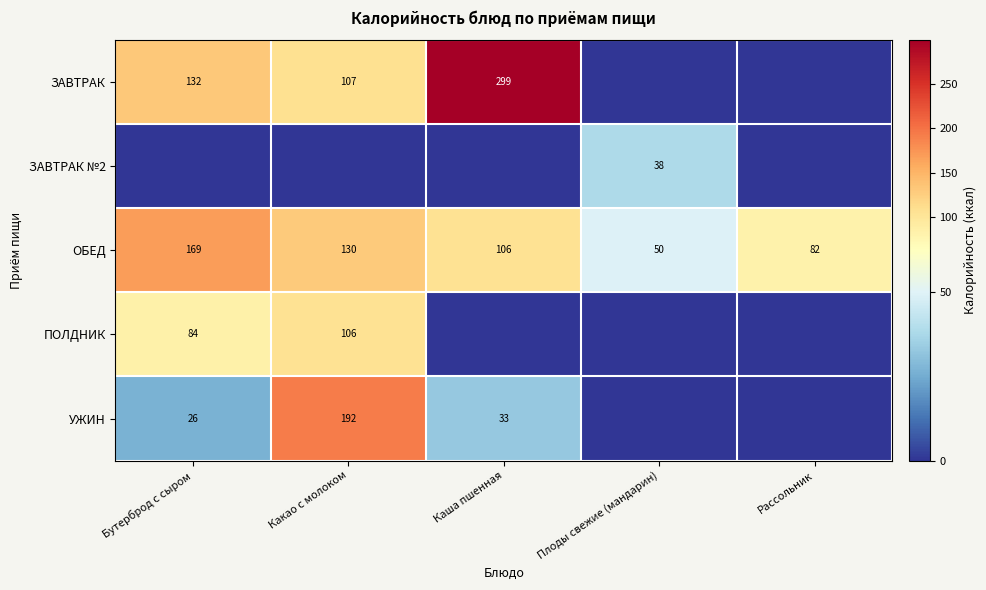

At which category is the sum across all series the highest?

Какао с молоком